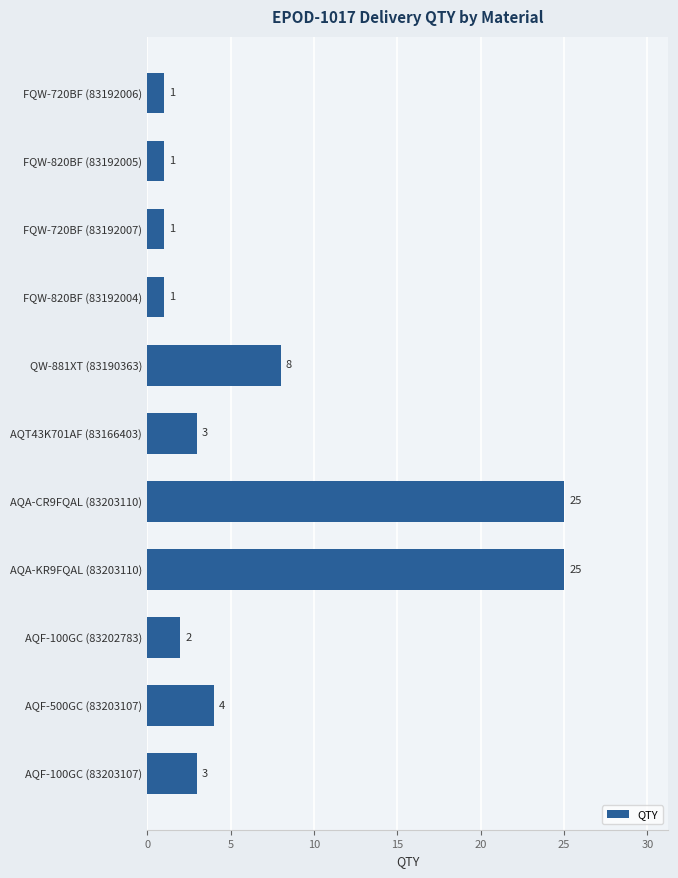

Reading top to bottom, extract all data points from this chart.

1	1	1	1	8	3	25	25	2	4	3